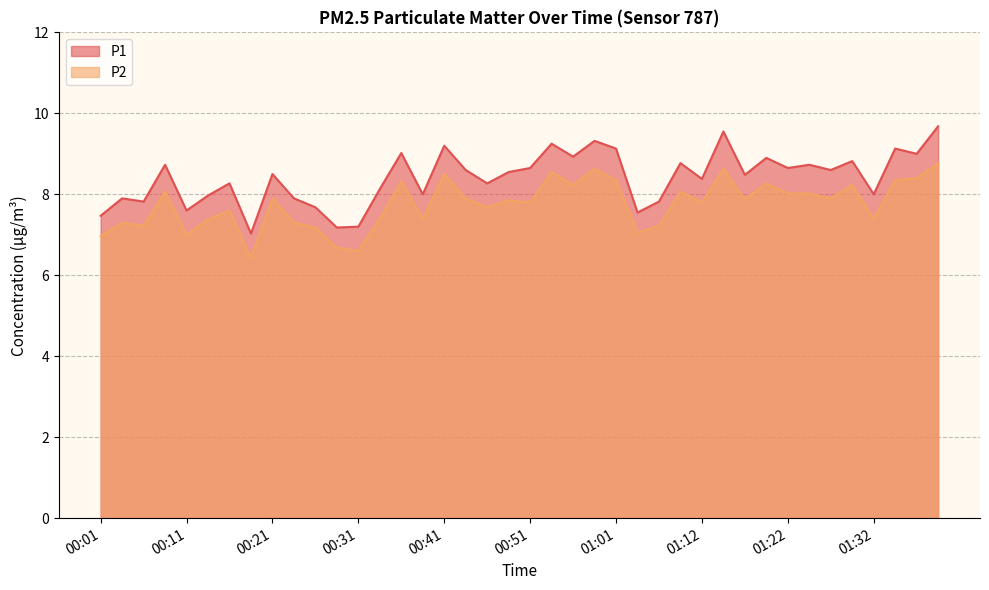

What is the smallest value displayed?

6.4